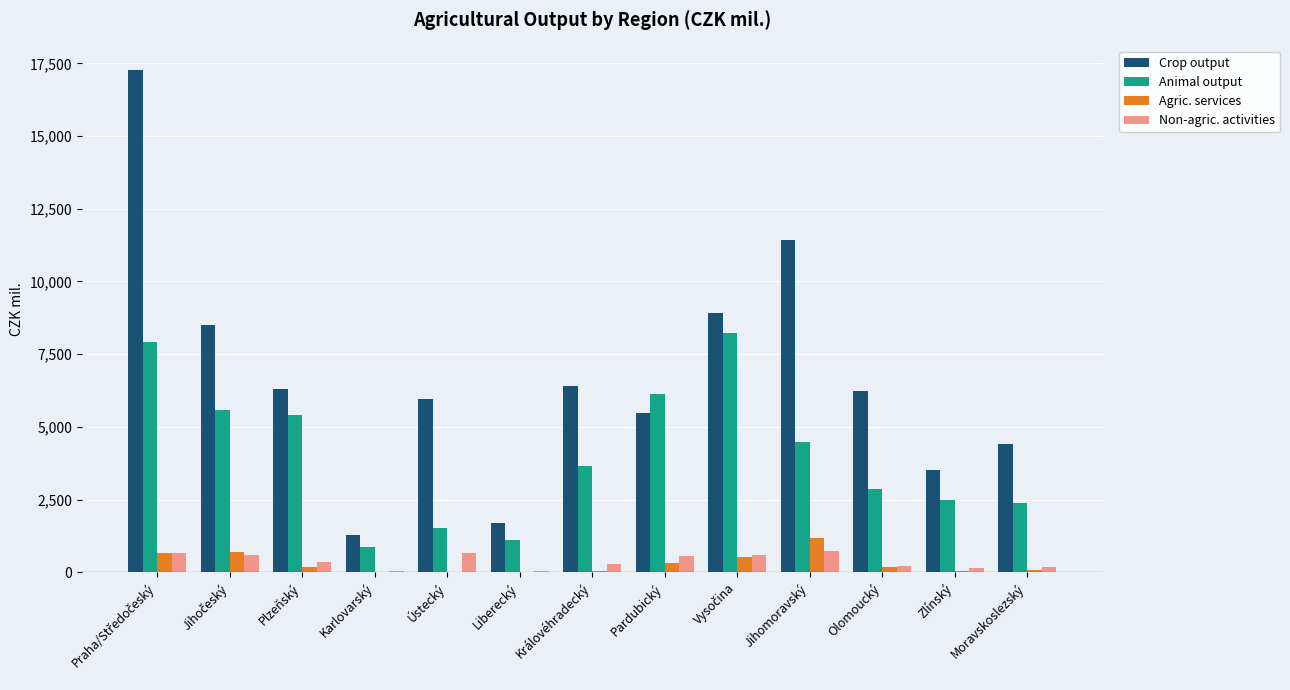

What is the spread (max minus min) of values at Moravskoslezský?

4334.5